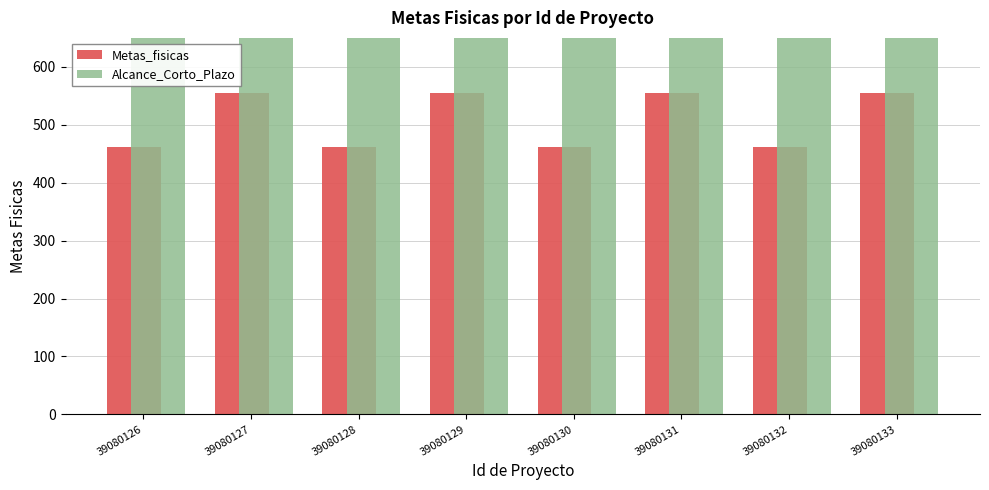

What is the spread (max minus min) of values at 39080127?

200